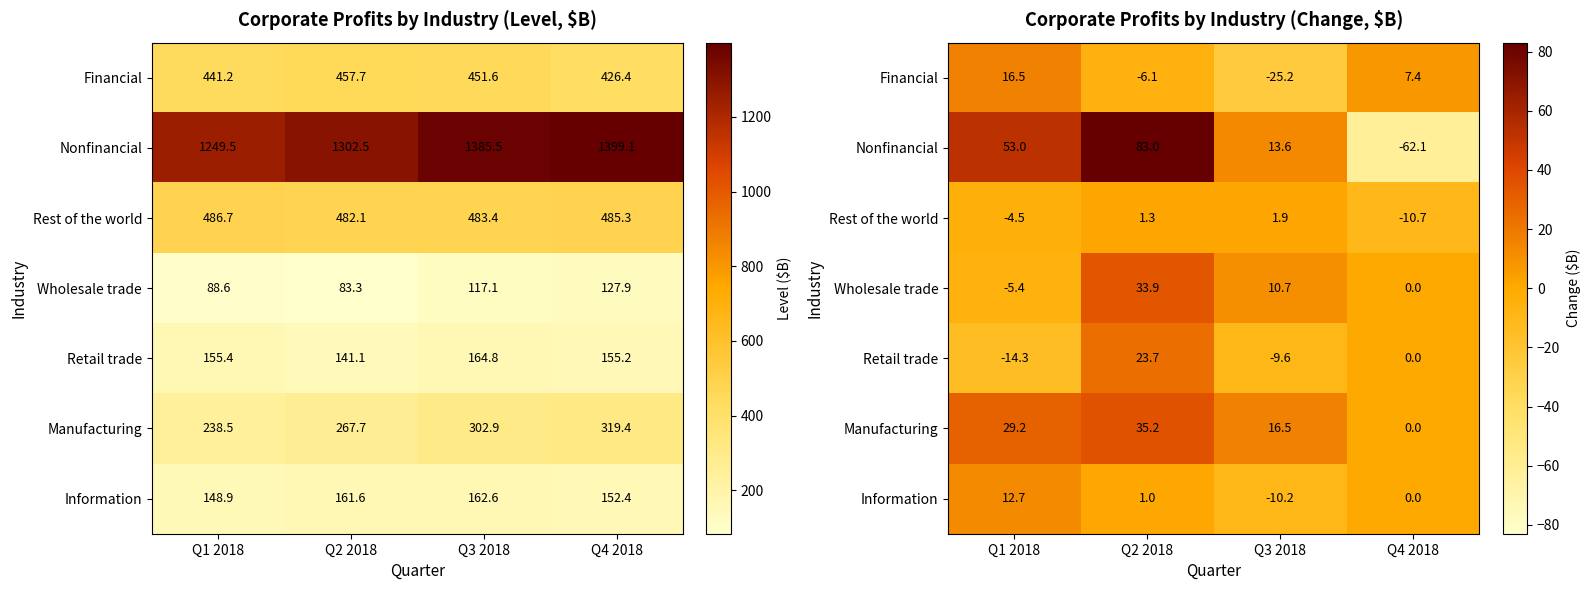

At which label is Nonfinancial closest to 10?

Q3 2018